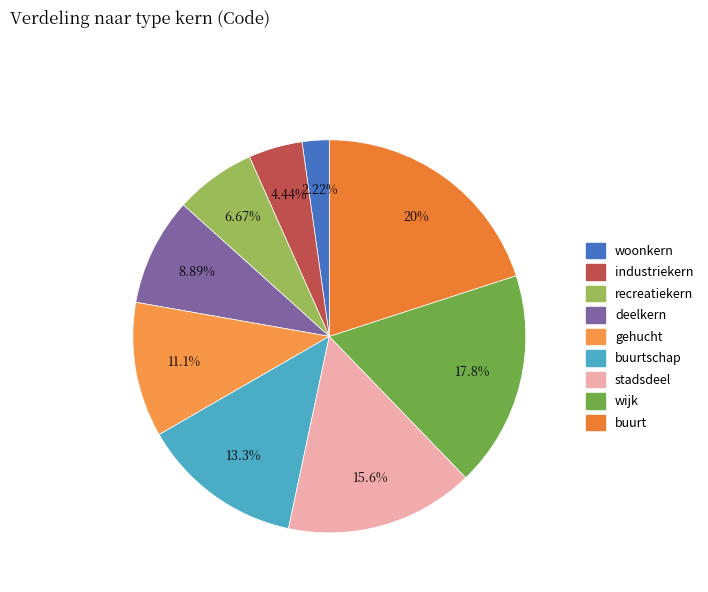

What is the largest slice in the pie chart?

buurt